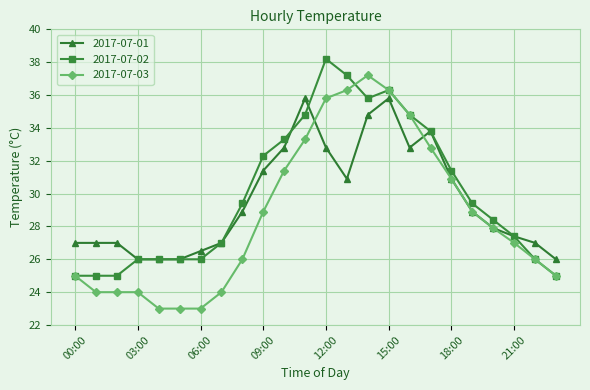

List the series in order of their peak value, lowest first.

2017-07-01, 2017-07-03, 2017-07-02